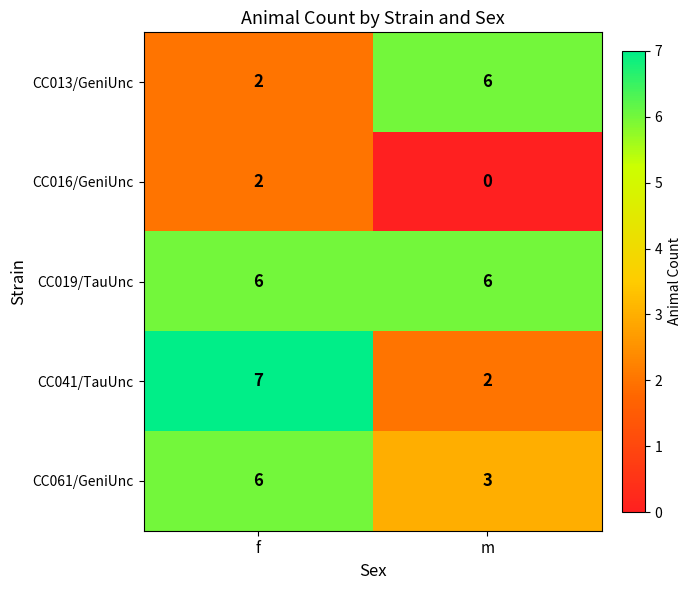

The CC019/TauUnc series shows 3 at f. True or false?

False